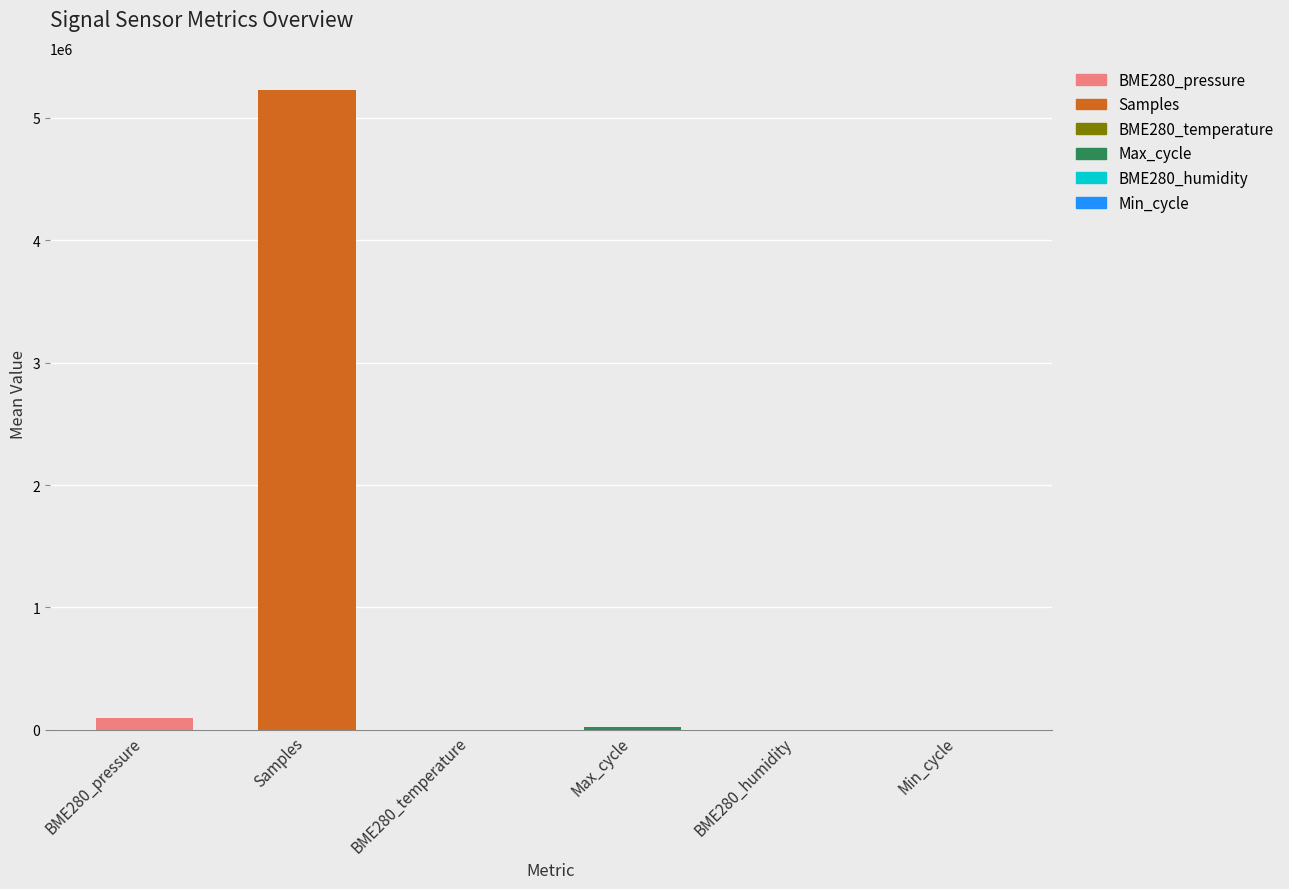

What is the maximum value shown in the chart?

5234184.0